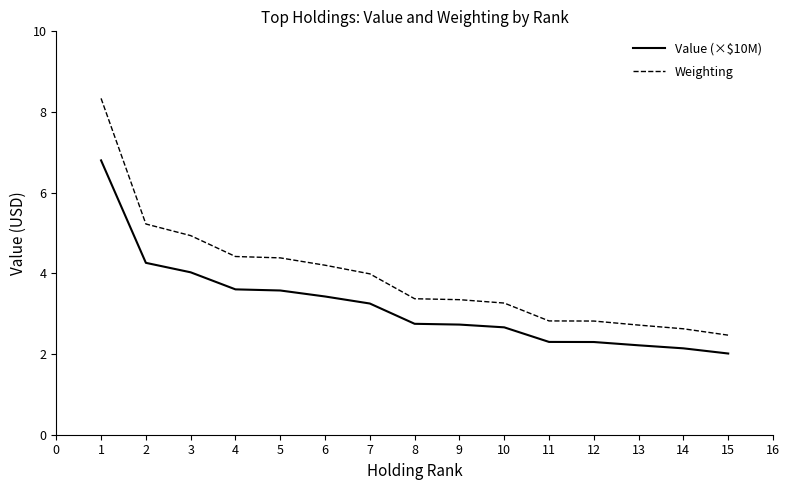

What is the average value of the Value (×$10M) series?

3.2